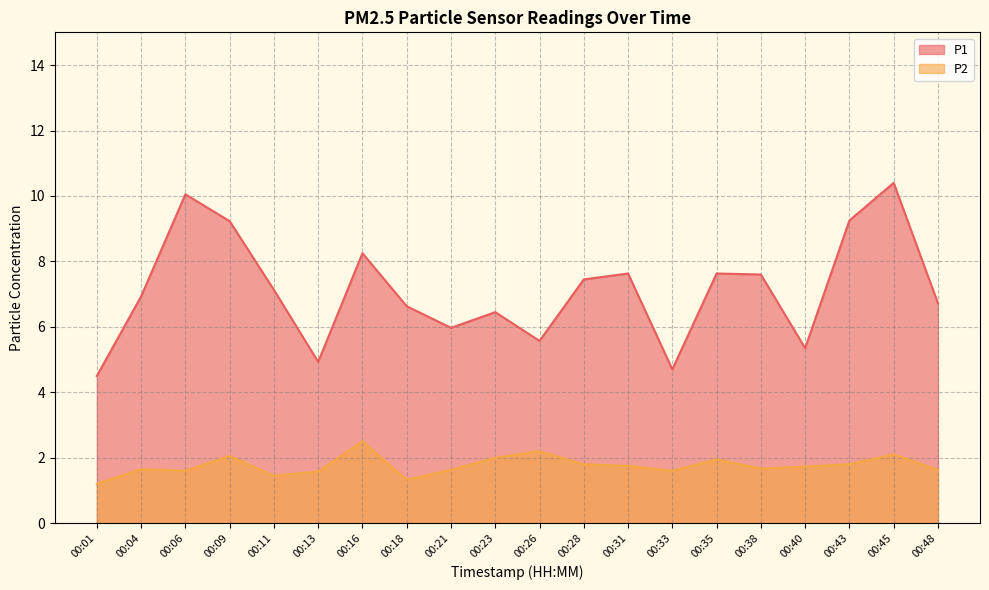

List the labels in order of P2 value, largest first.

00:16, 00:26, 00:45, 00:09, 00:23, 00:35, 00:28, 00:43, 00:31, 00:40, 00:38, 00:04, 00:21, 00:48, 00:06, 00:33, 00:13, 00:11, 00:18, 00:01